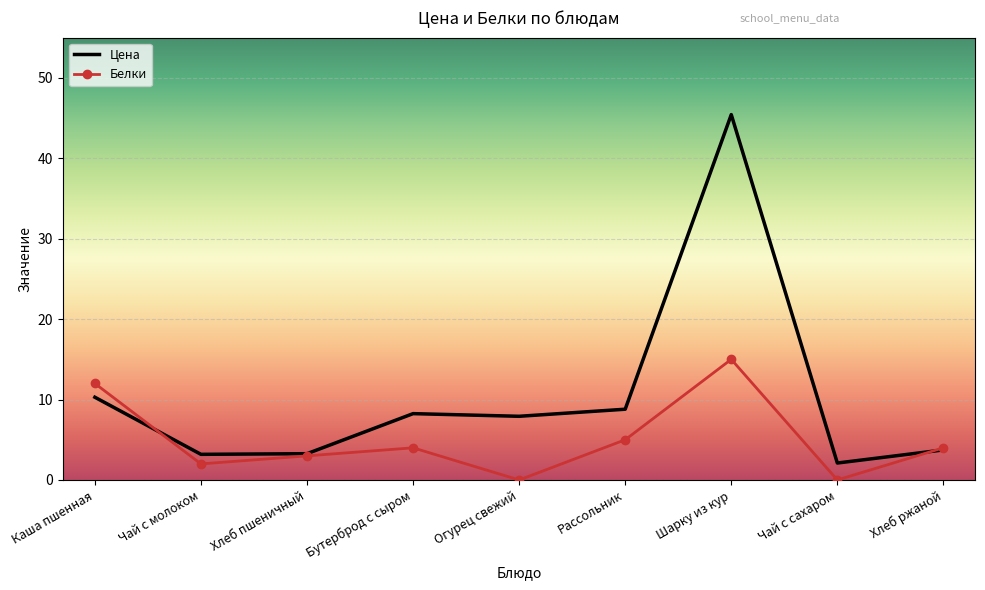

The Белки series shows 4.0 at Хлеб ржаной. True or false?

True